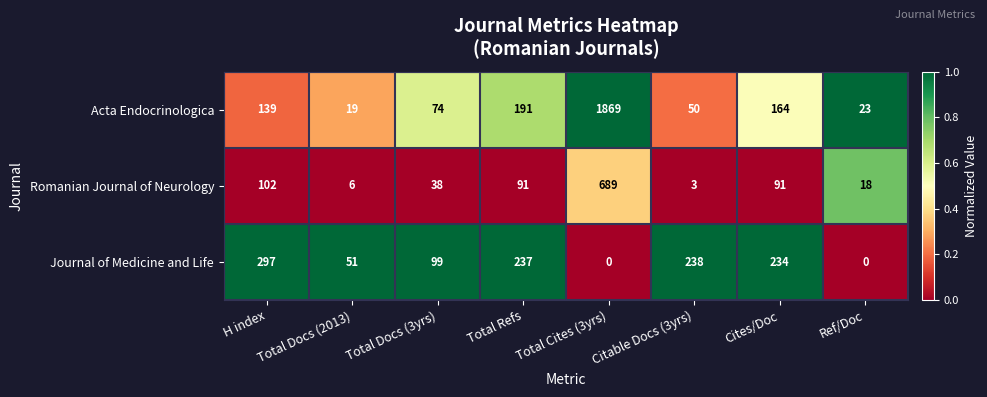

At which category does the chart reach its peak across all series?

Total Cites (3yrs)